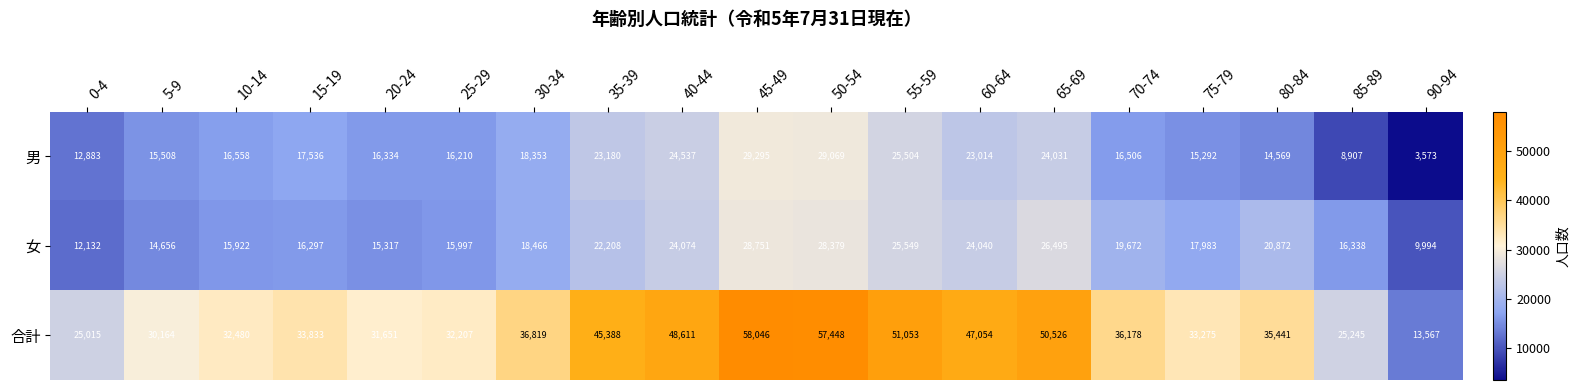

Which series changed the most between 10-14 and 50-54?

合計